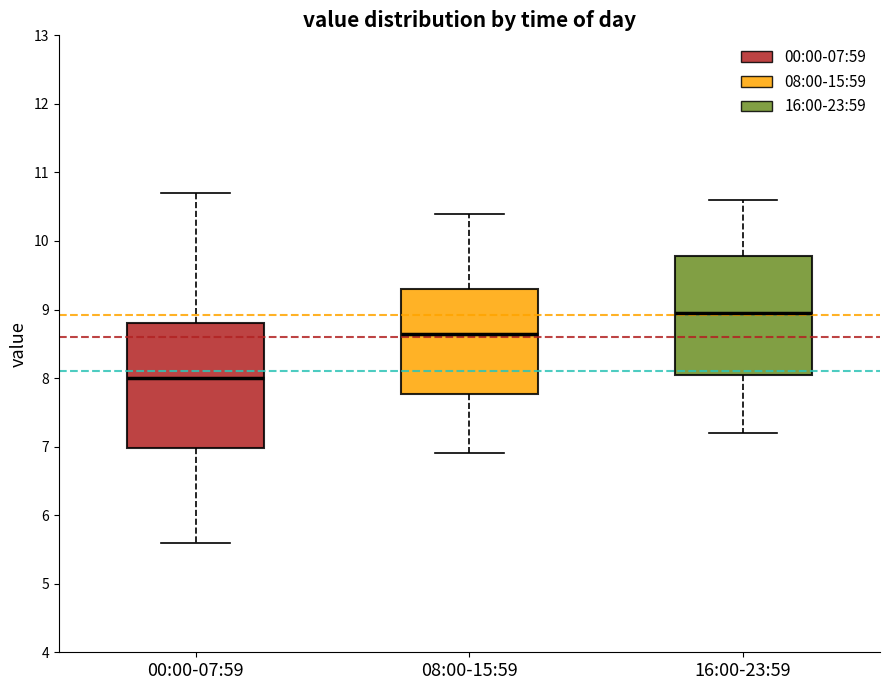

Which box's median line is the highest?

16:00-23:59